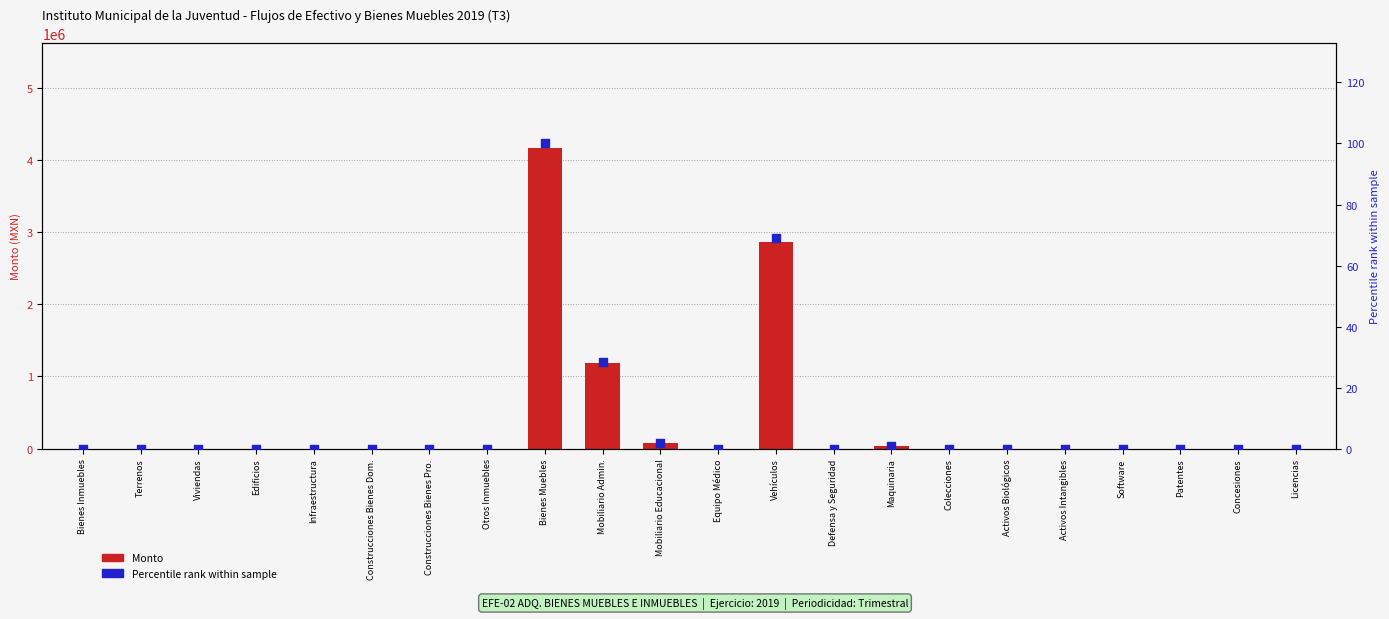

What are all the series names shown in the legend?

Monto, Percentile rank within sample